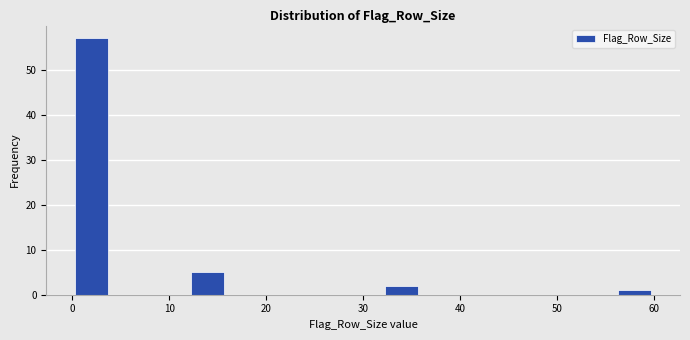

Which range on the x-axis has the tallest bar?

0 to 4